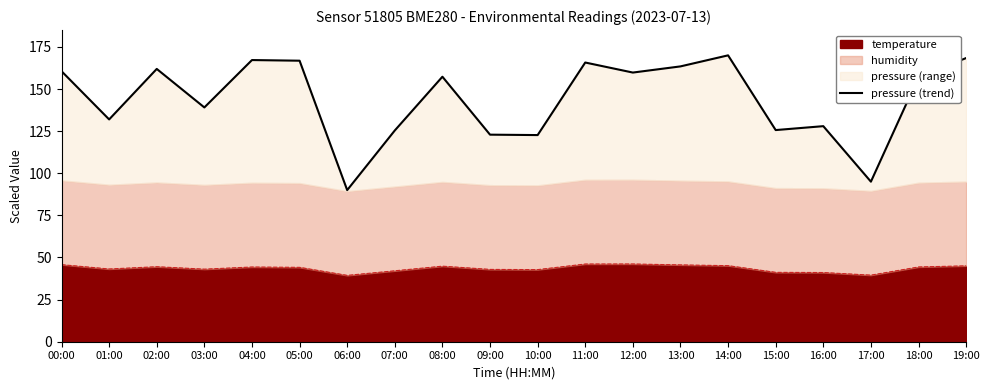

Rank the categories by value from highest to lowest.

14:00, 19:00, 04:00, 05:00, 11:00, 13:00, 02:00, 00:00, 12:00, 08:00, 18:00, 03:00, 01:00, 16:00, 15:00, 07:00, 09:00, 10:00, 17:00, 06:00